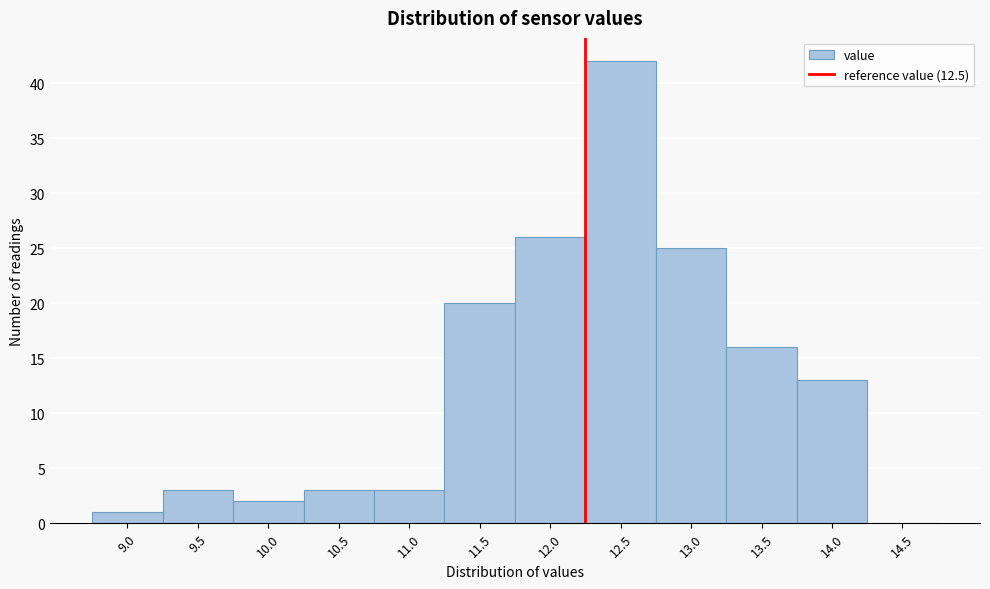

Reading right to left, extract all data points from this chart.

14.5=0	14.0=13	13.5=16	13.0=25	12.5=42	12.0=26	11.5=20	11.0=3	10.5=3	10.0=2	9.5=3	9.0=1